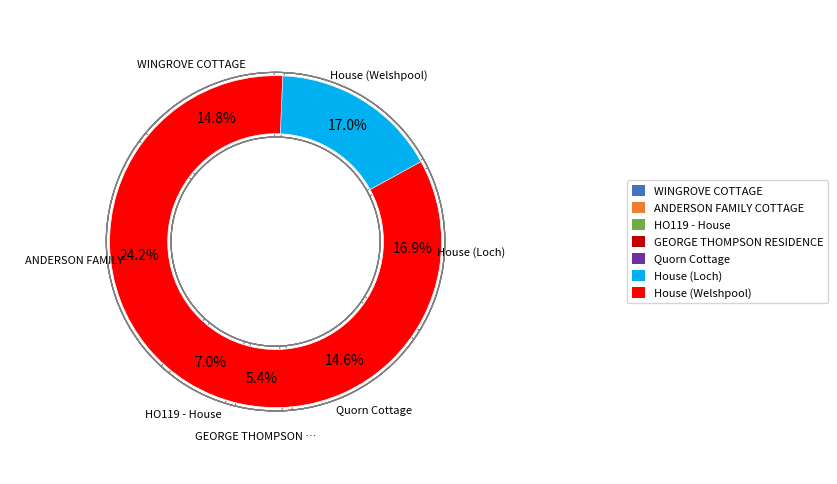

To the nearest percent, what is the difference between the House (Loch) and Quorn Cottage slice percentages?

2%